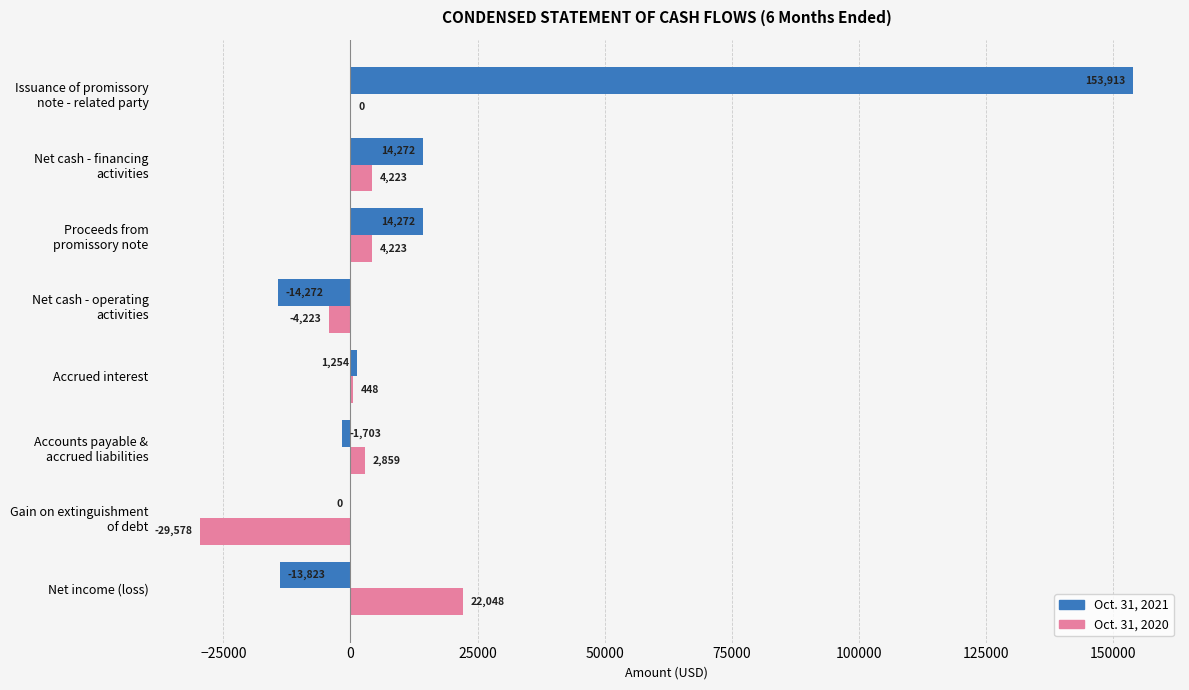

What is the highest value of the Oct. 31, 2020 series?

22048